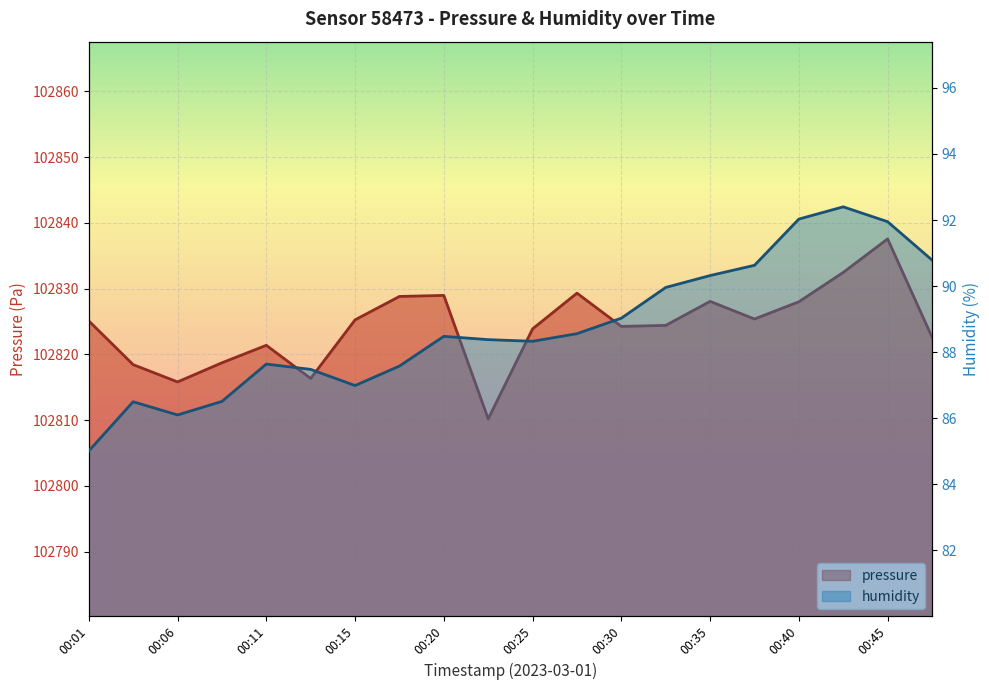

What is the lowest value of the pressure series?

102810.2